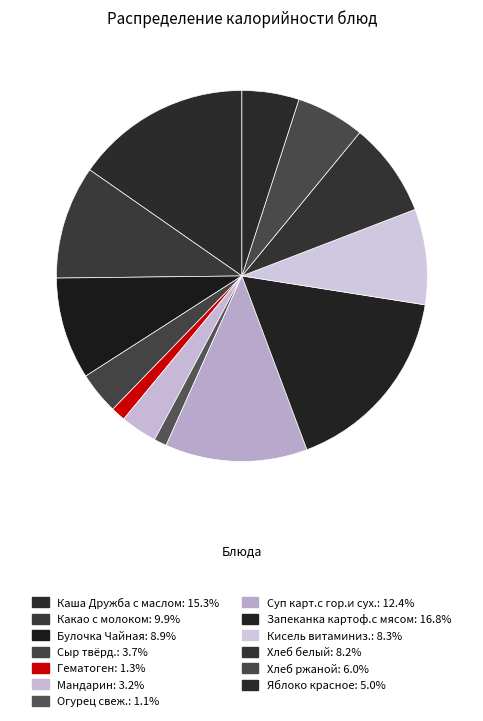

What is the ratio of the value at Огурец свеж. to the value at Хлеб белый?

0.1